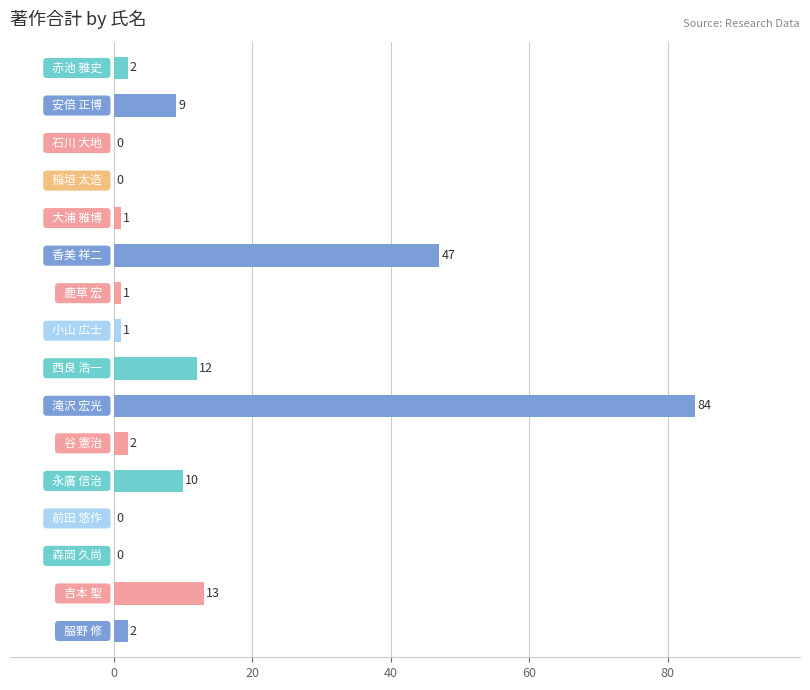

What is the maximum value shown in the chart?

84